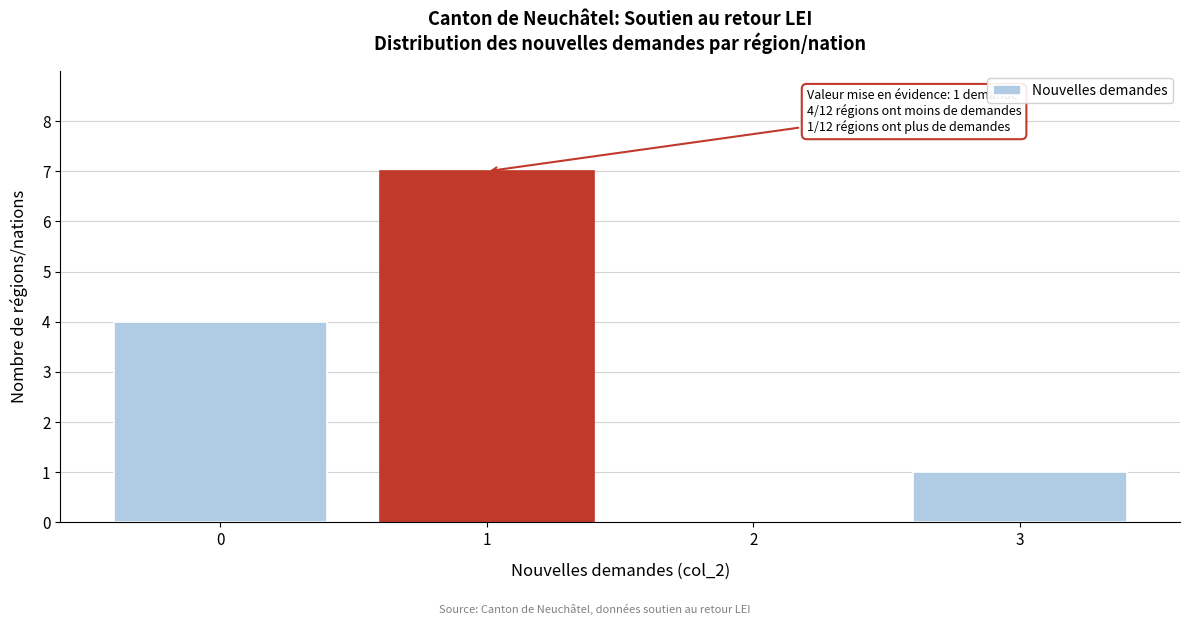

Reading left to right, what are all the values shown in this chart?

0=4	1=7	2=0	3=1